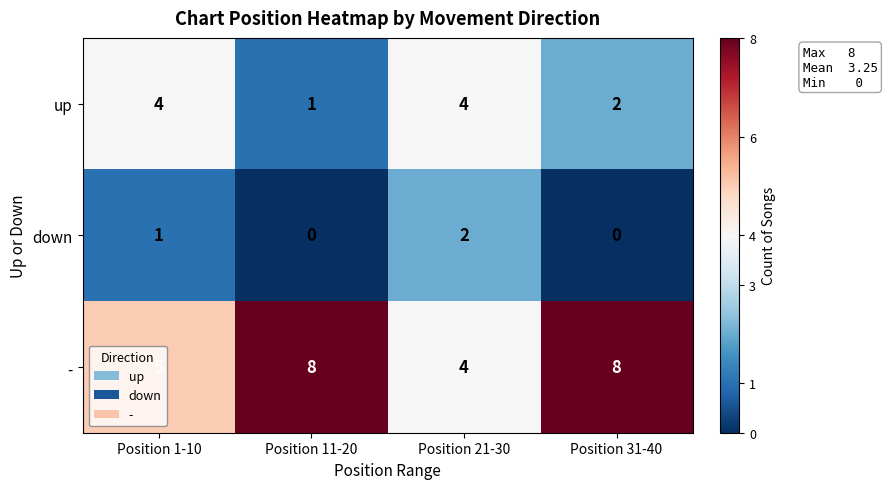

What is the greatest value displayed?

8